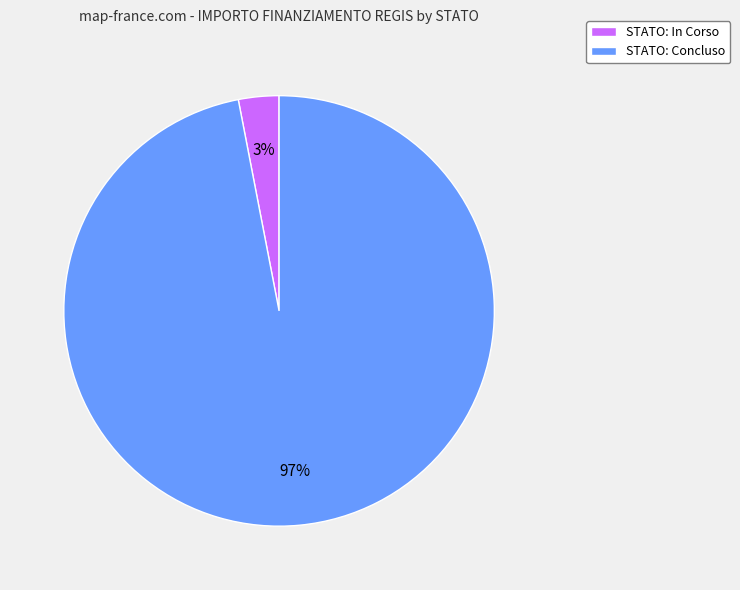

How many slices are in this pie chart?

2